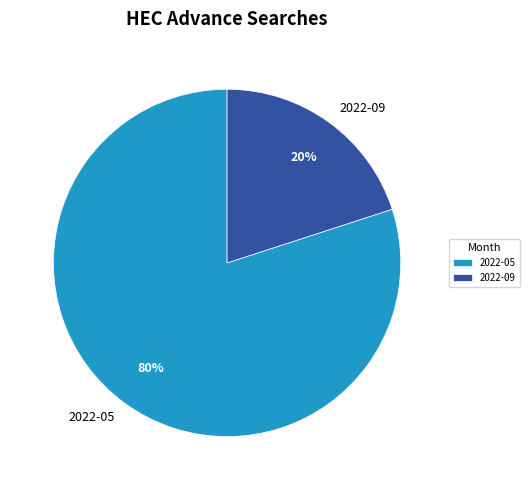

True or false: 2022-05 accounts for 92% of the total.

False